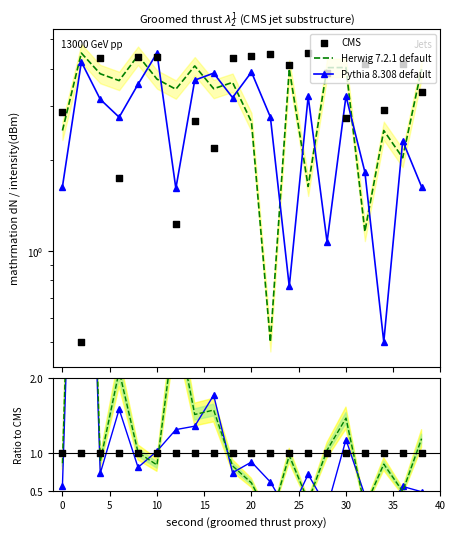

At how many categories does at least one series exceed 0?

20